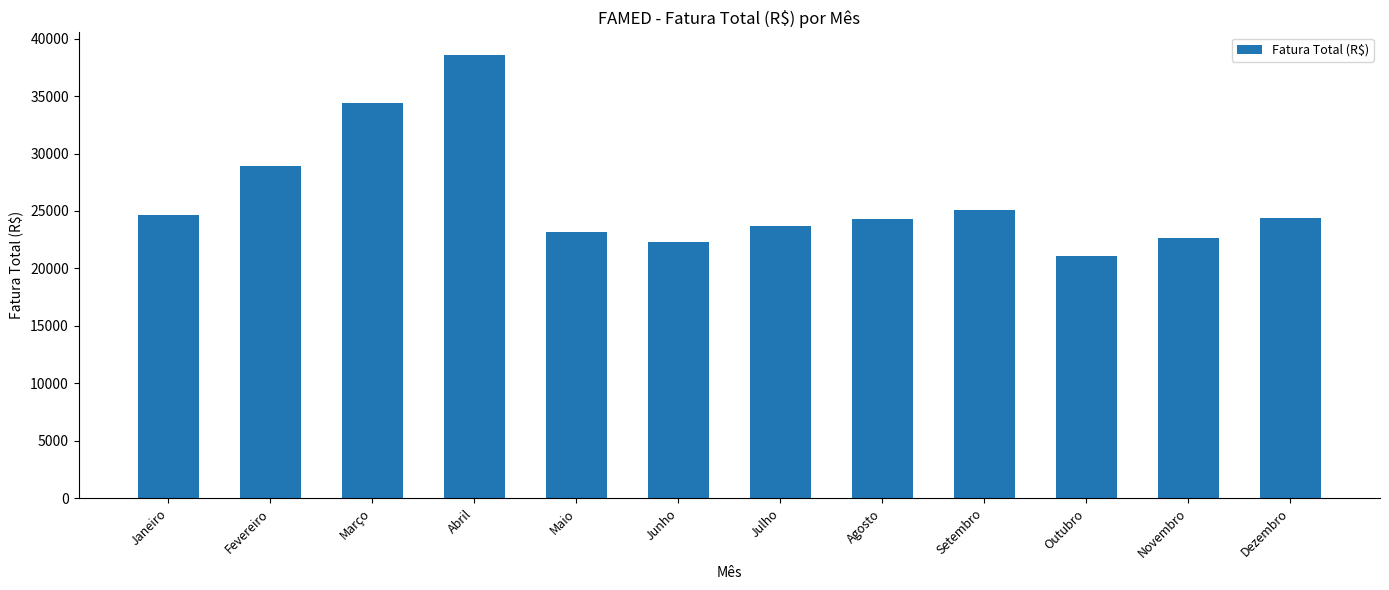

Which category has the lowest value across all series?

Outubro